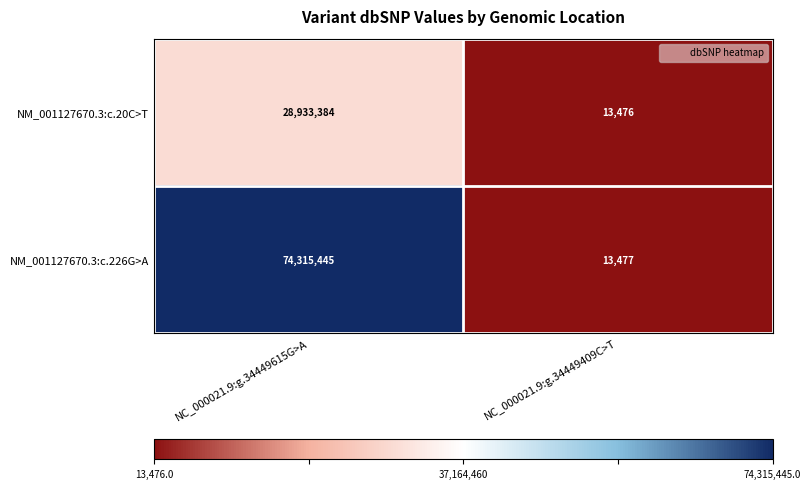

Reading left to right, transcribe all the data shown in this chart.

NM_001127670.3:c.20C>T: 28933384	13476
NM_001127670.3:c.226G>A: 74315445	13477